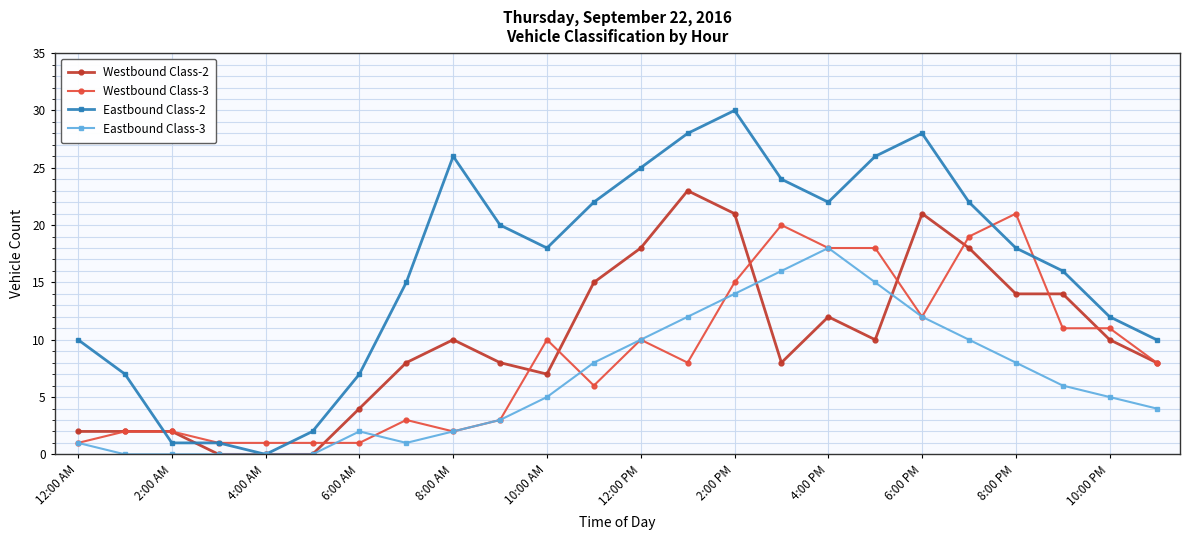

What is the maximum value shown in the chart?

30